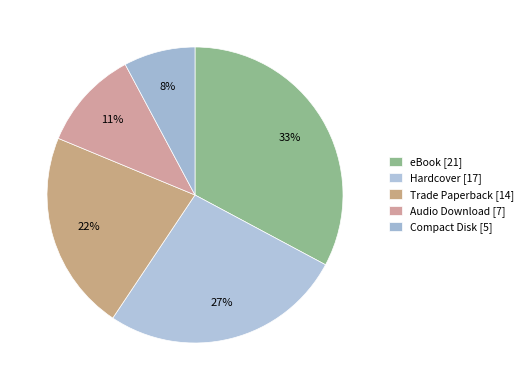

What is the change in value from eBook to Compact Disk?

-16